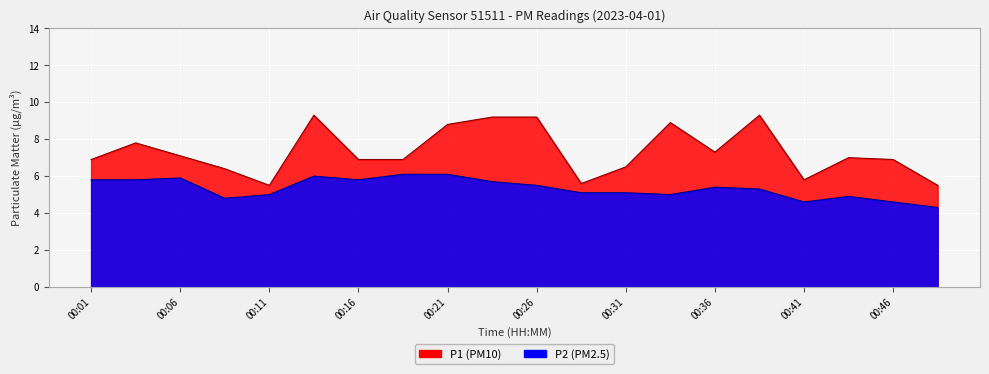

Which has a higher value, 00:01 or 00:36?

00:36